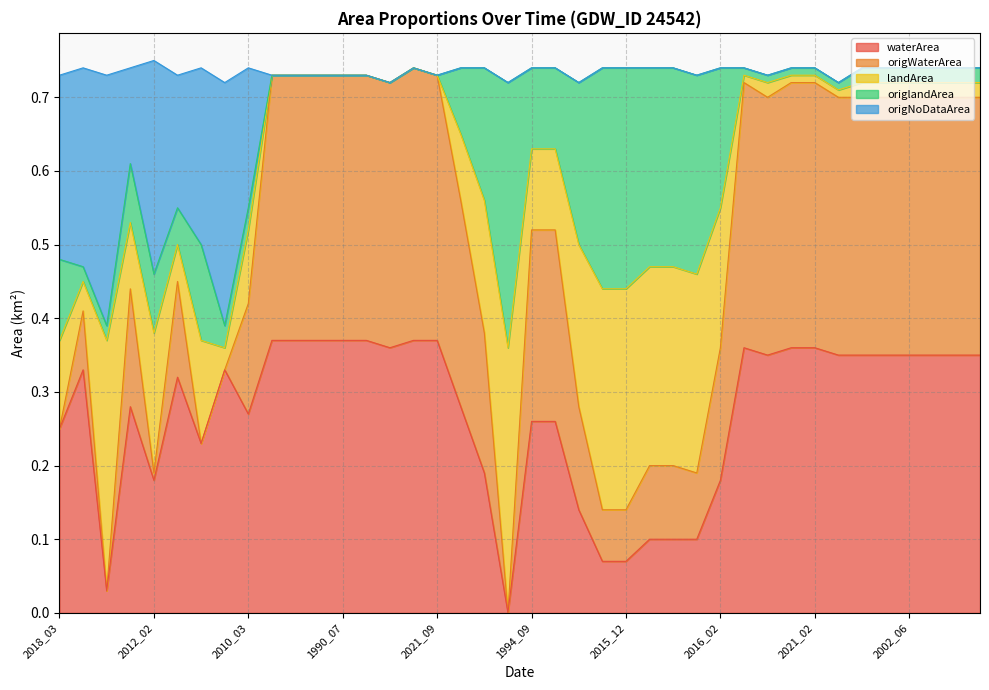

In origNoDataArea, how many points are higher than both neighbors (excluding endpoints)?

3